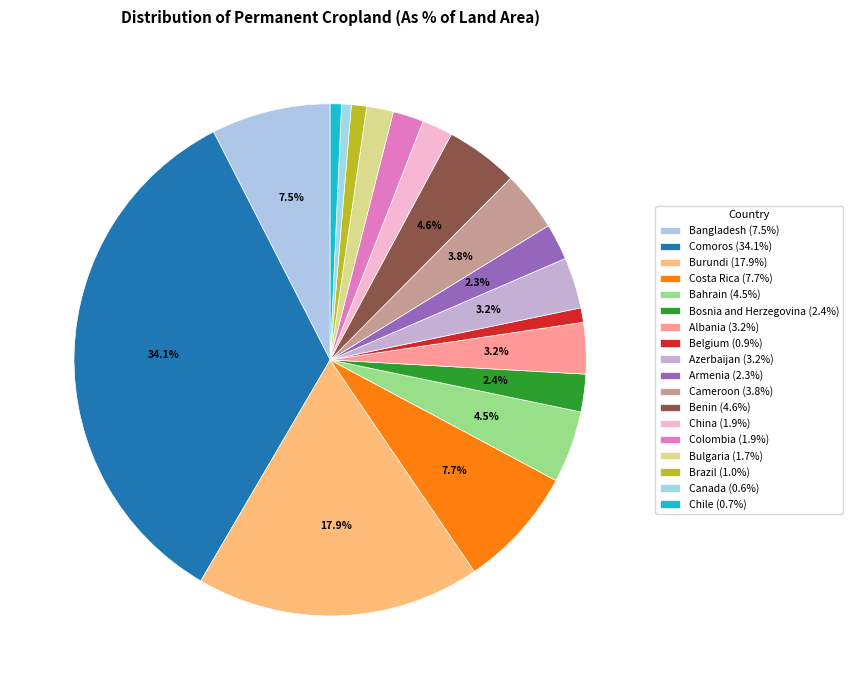

What is the total percentage of Cameroon and Chile?

4.5%